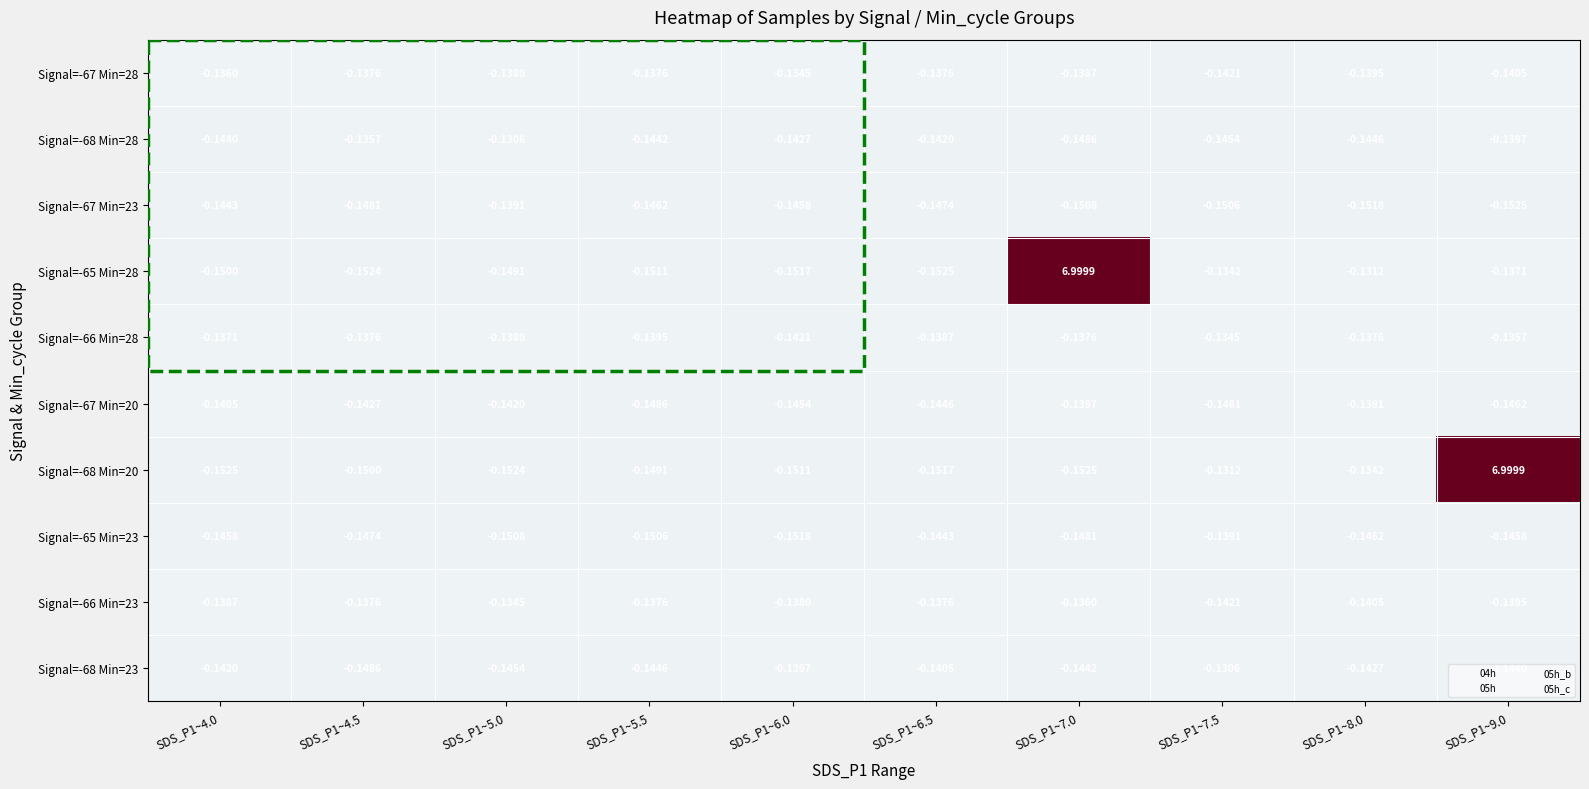

Which series has the largest total across all categories?

Signal=-65 Min=28